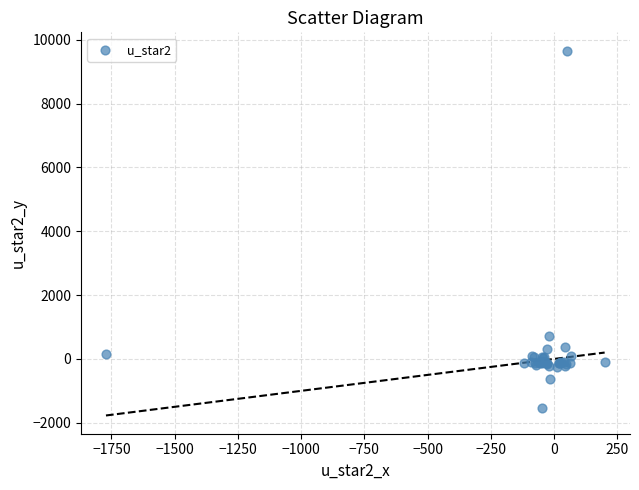

What Y value in the scatter plot is closest to 4057?

729.7